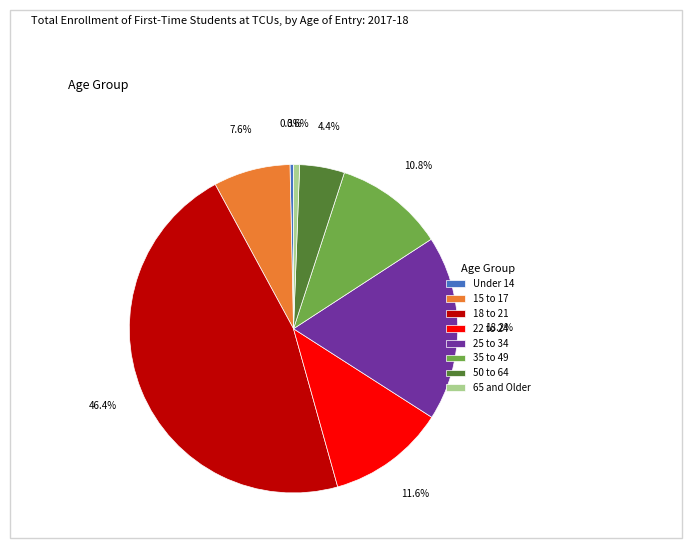

To the nearest percent, what is the difference between the largest and smallest slice percentages?

46%